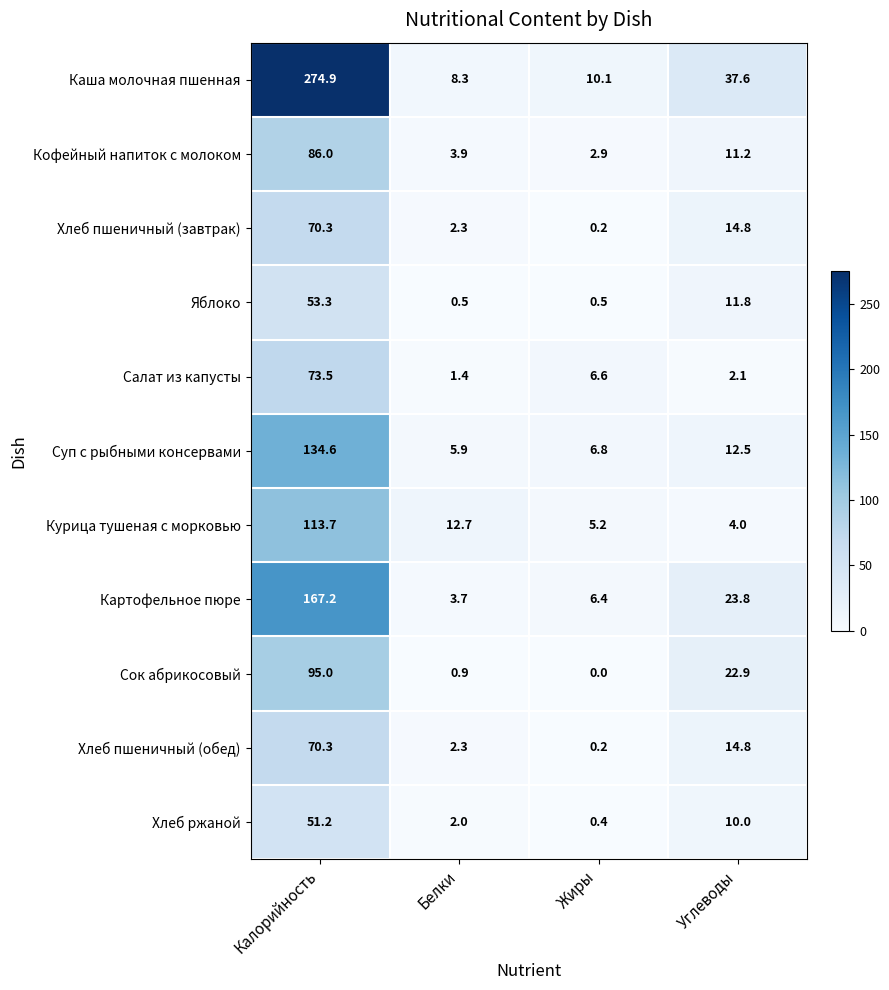

Is it true that Суп с рыбными консервами equals 7.9 at Белки?

False